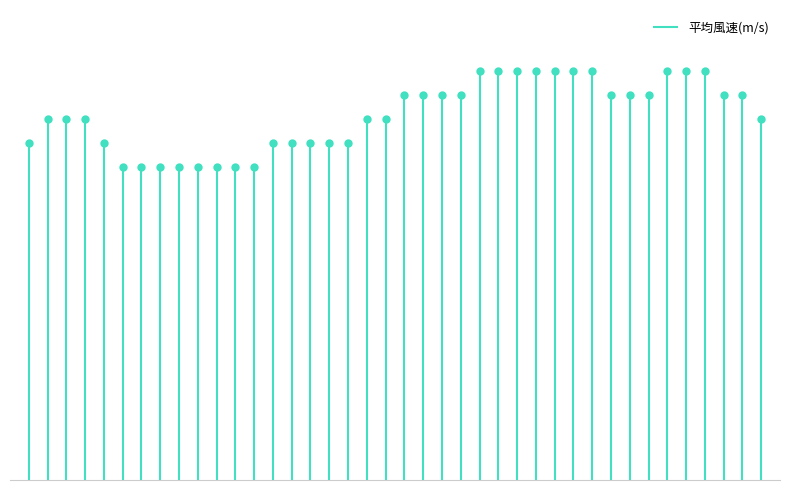

What is the value of the 1st point from the left?

1.4